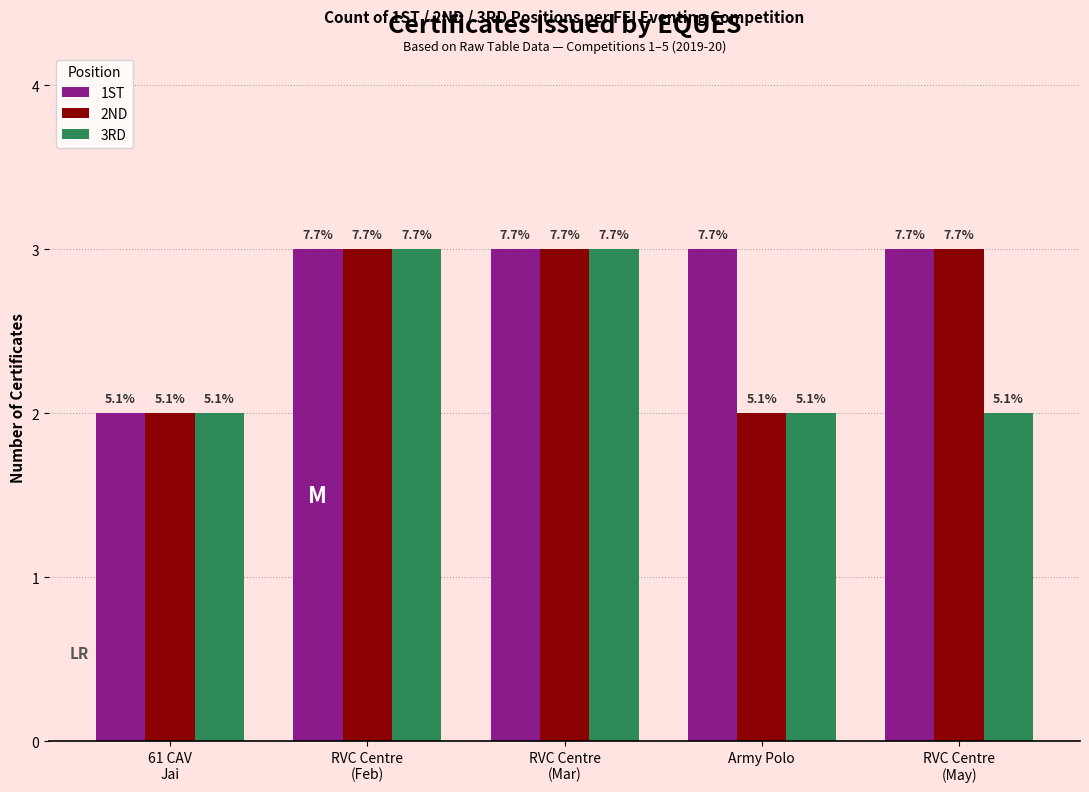

Reading left to right, extract all data points from this chart.

1ST: 61 CAV
Jai=2	RVC Centre
(Feb)=3	RVC Centre
(Mar)=3	Army Polo=3	RVC Centre
(May)=3
2ND: 61 CAV
Jai=2	RVC Centre
(Feb)=3	RVC Centre
(Mar)=3	Army Polo=2	RVC Centre
(May)=3
3RD: 61 CAV
Jai=2	RVC Centre
(Feb)=3	RVC Centre
(Mar)=3	Army Polo=2	RVC Centre
(May)=2